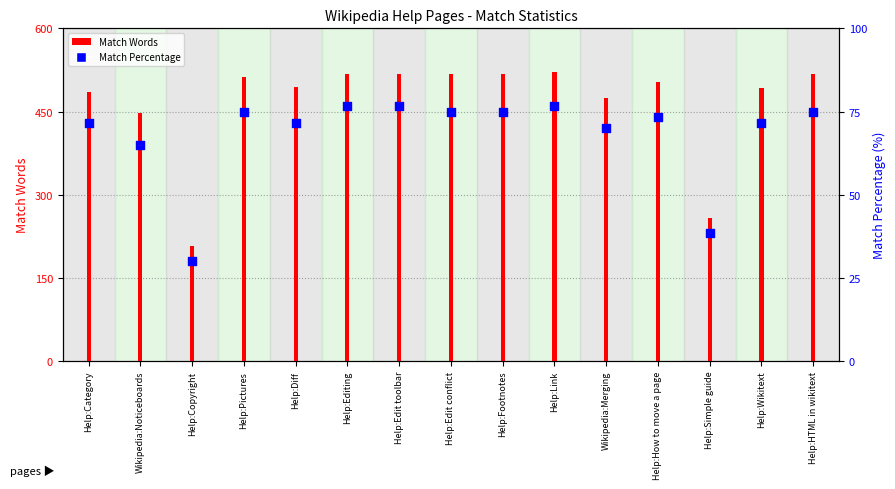

At which category is the sum across all series the highest?

Help:Link